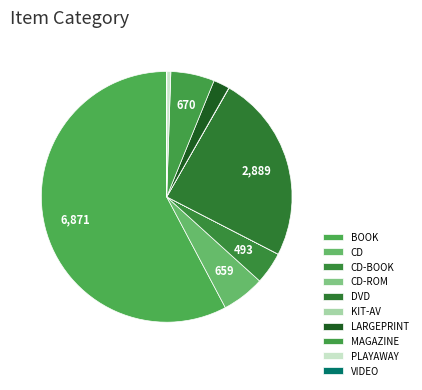

How many slices are in this pie chart?

10